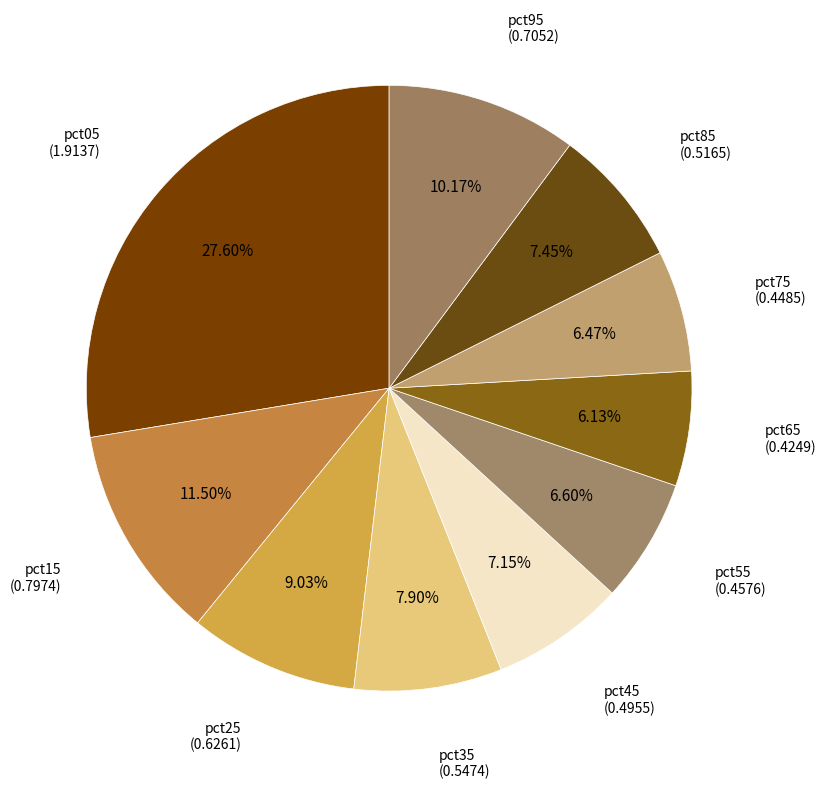

Is it true that pct85 is 7% of the pie?

True